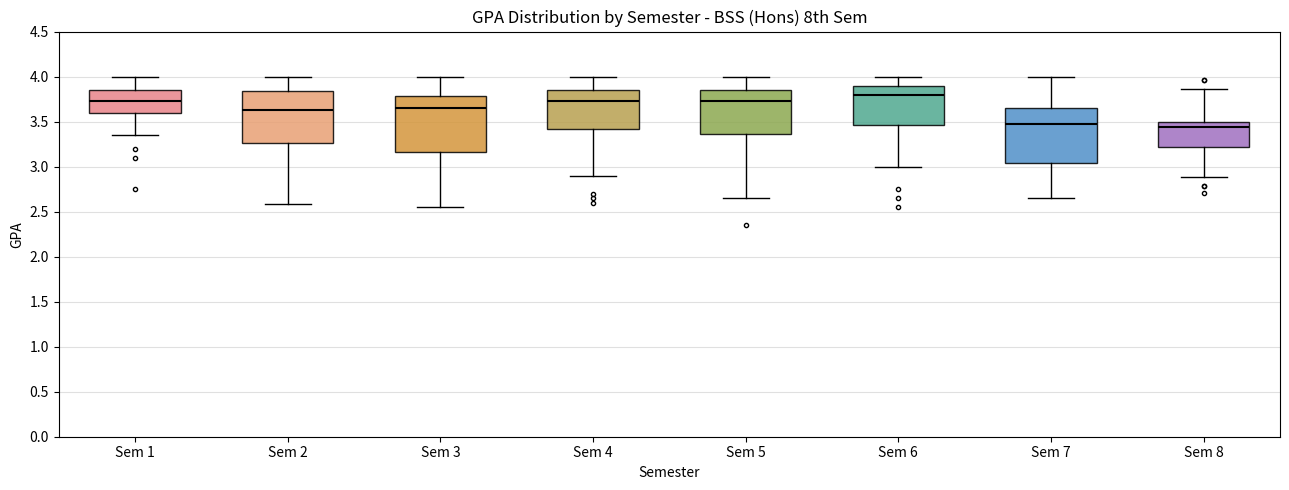

Reading left to right, transcribe this box plot: for each box, give where its median line is, the range the box spans, and where its two whiskers end, as read against the y-axis. The values are not printed on the chart, so give them approximately, as read against the axis.

Sem 1: median 3.75, box 3.60 to 3.85, whiskers 3.35 to 4.00
Sem 2: median 3.65, box 3.25 to 3.85, whiskers 2.60 to 4.00
Sem 3: median 3.65, box 3.15 to 3.80, whiskers 2.55 to 4.00
Sem 4: median 3.75, box 3.40 to 3.85, whiskers 2.90 to 4.00
Sem 5: median 3.75, box 3.35 to 3.85, whiskers 2.65 to 4.00
Sem 6: median 3.80, box 3.45 to 3.90, whiskers 3.00 to 4.00
Sem 7: median 3.50, box 3.05 to 3.65, whiskers 2.65 to 4.00
Sem 8: median 3.45, box 3.20 to 3.50, whiskers 2.90 to 3.85